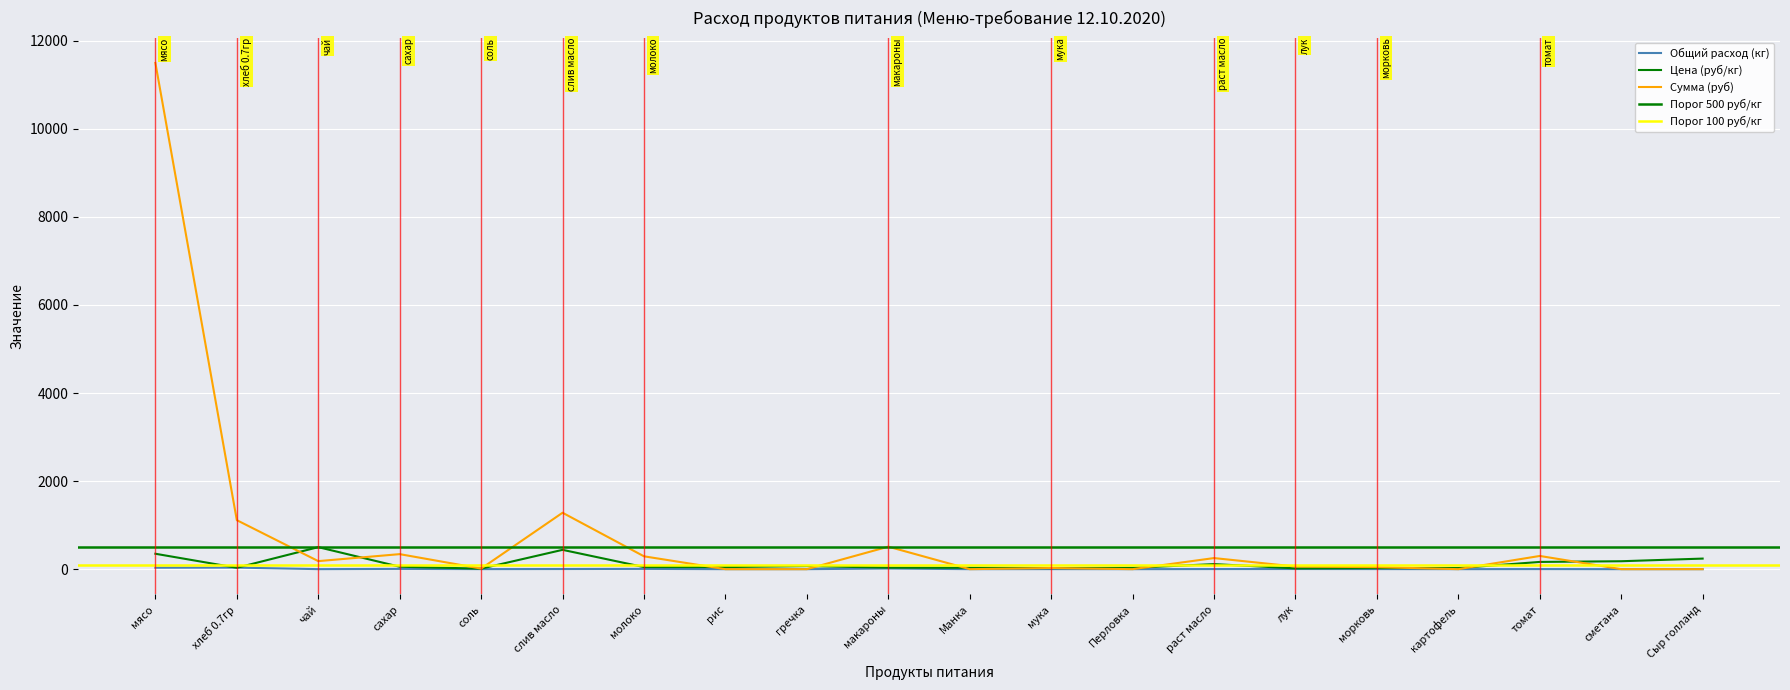

Where is Общий расход (кг) nearest to the value 17?

макароны